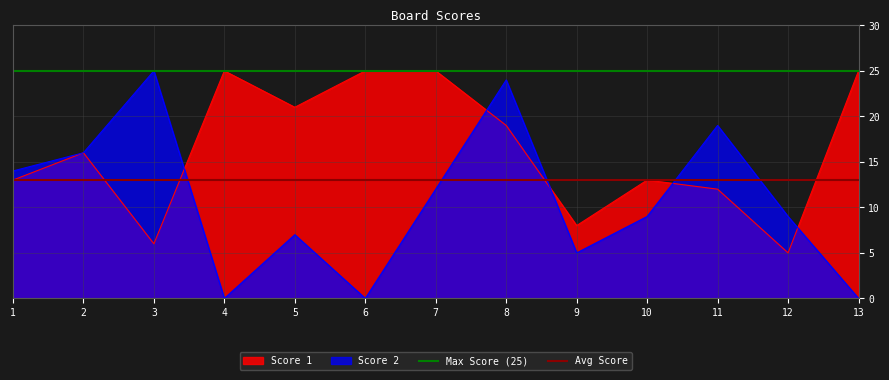

True or false: Score 2 has a value of 19 at 11.

True